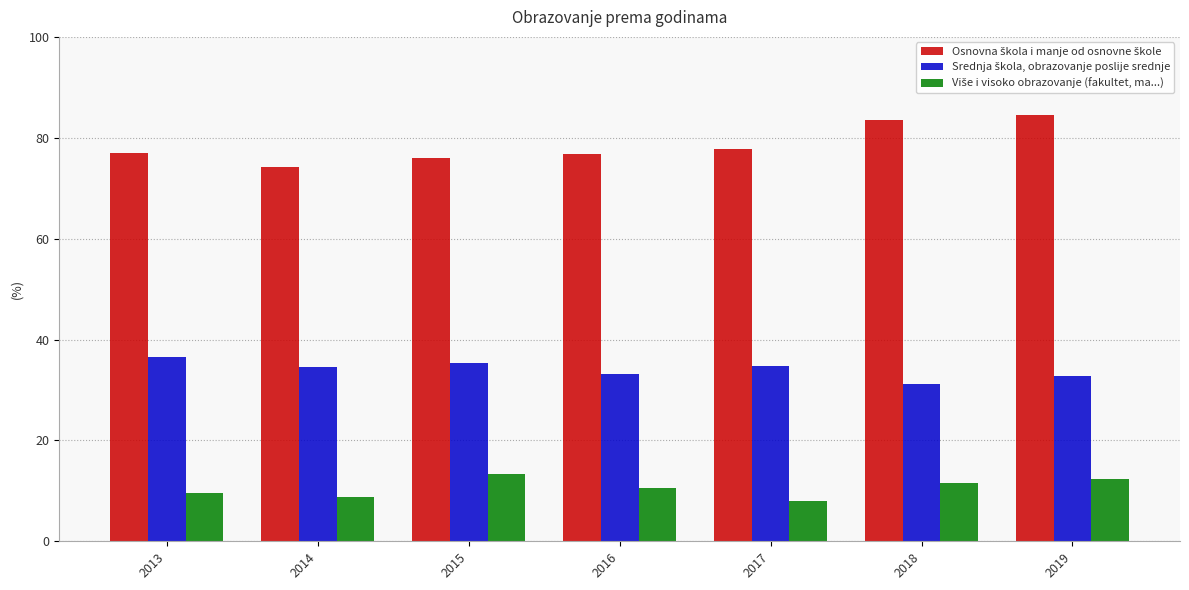

What is the difference between the highest and lowest values at 2013?

67.4